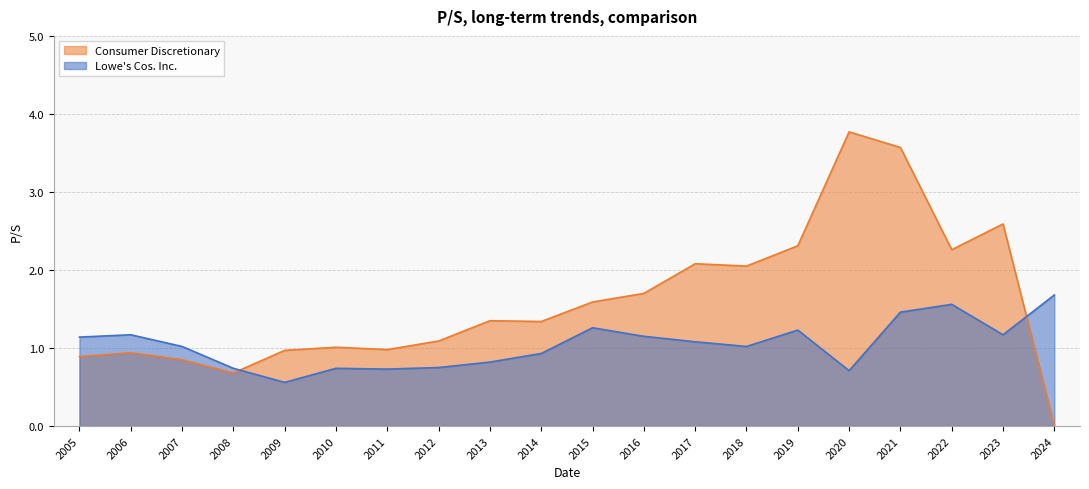

True or false: Consumer Discretionary and Lowe's Cos. Inc. cross at least once.

True